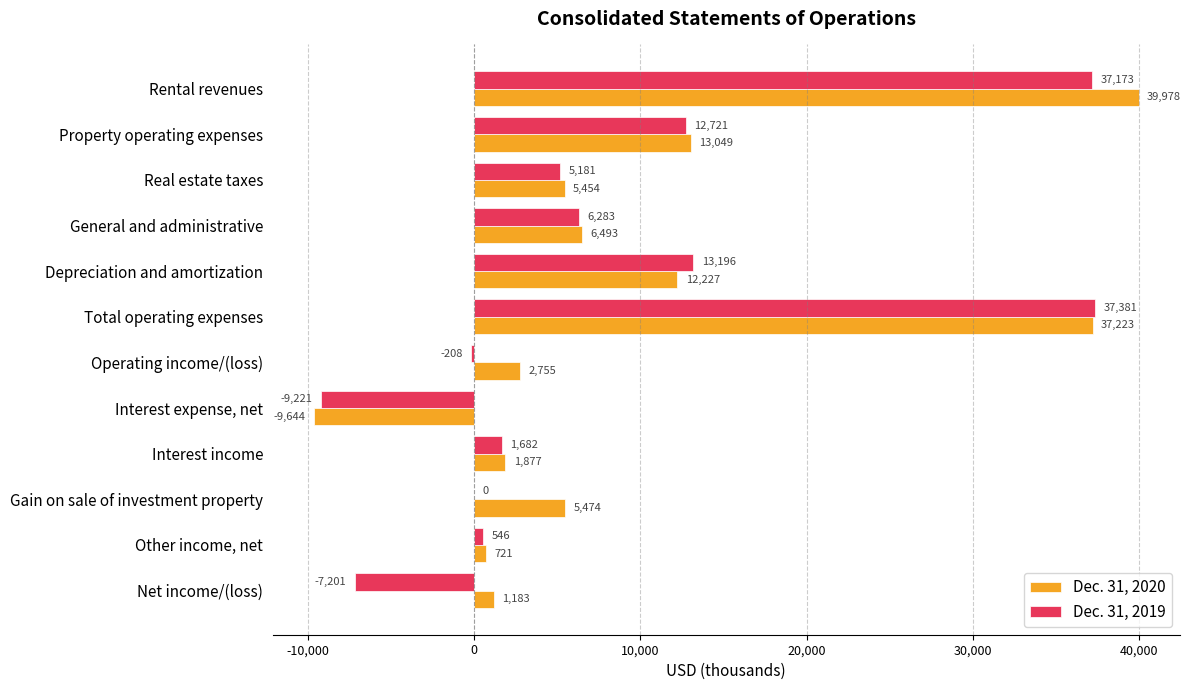

Which series has the largest total across all categories?

Dec. 31, 2020